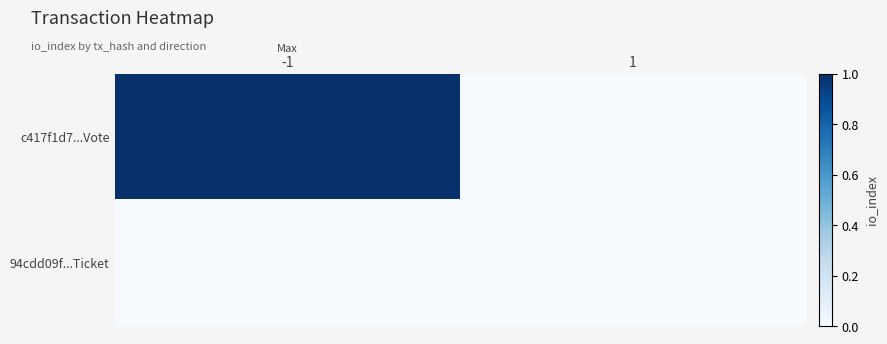

Reading right to left, extract all data points from this chart.

c417f1d7...Vote: 1=0	-1=1
94cdd09f...Ticket: 1=0	-1=0